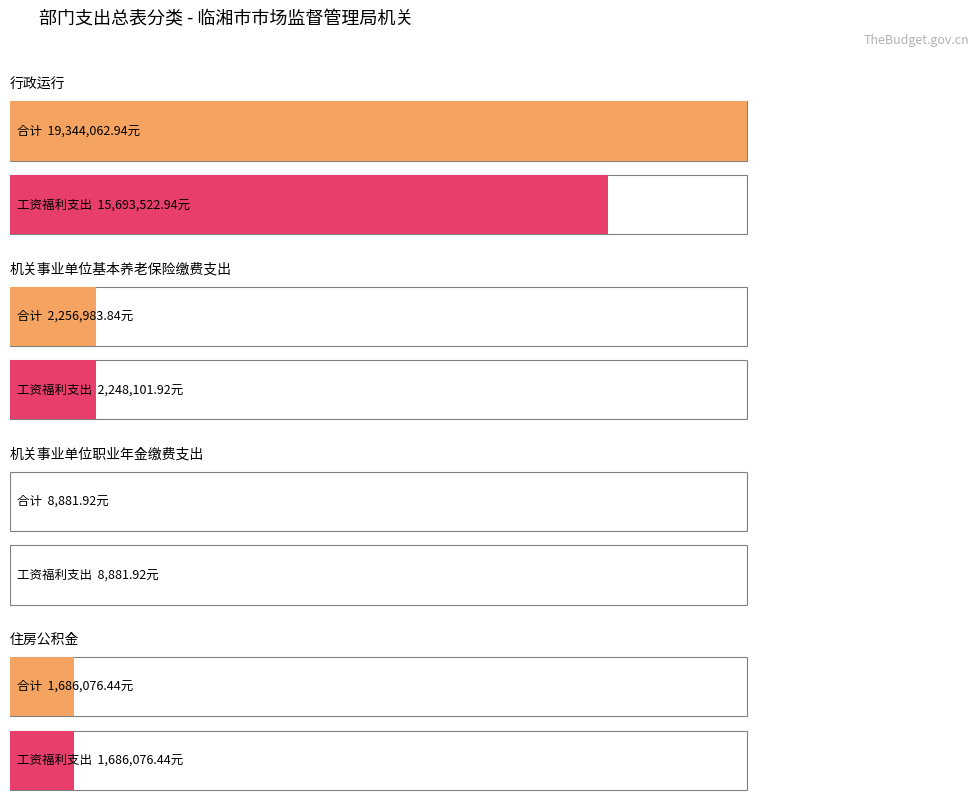

The value of 工资福利支出 at 行政运行 is 10426012.7. True or false?

False